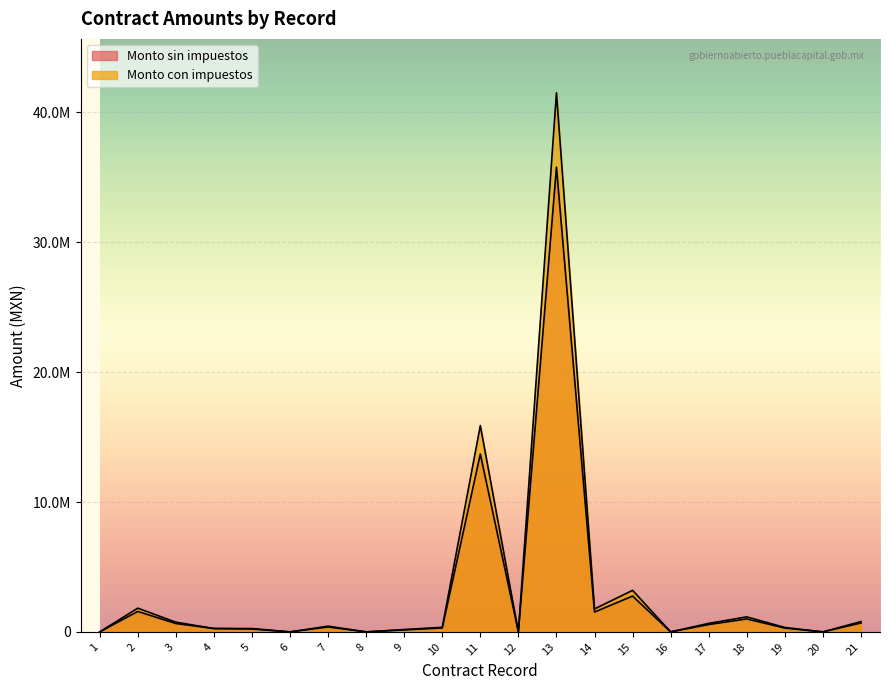

Read the Monto sin impuestos value at 4.

259998.3